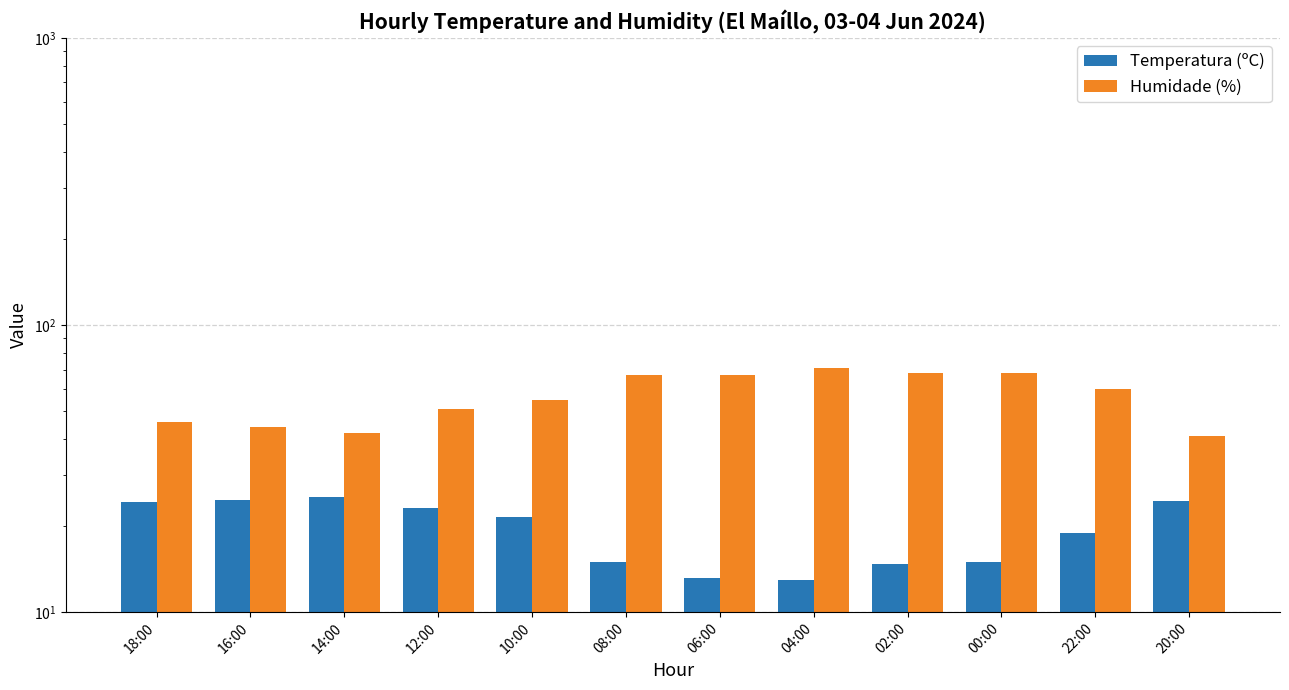

At which label is Humidade (%) closest to 56?

10:00